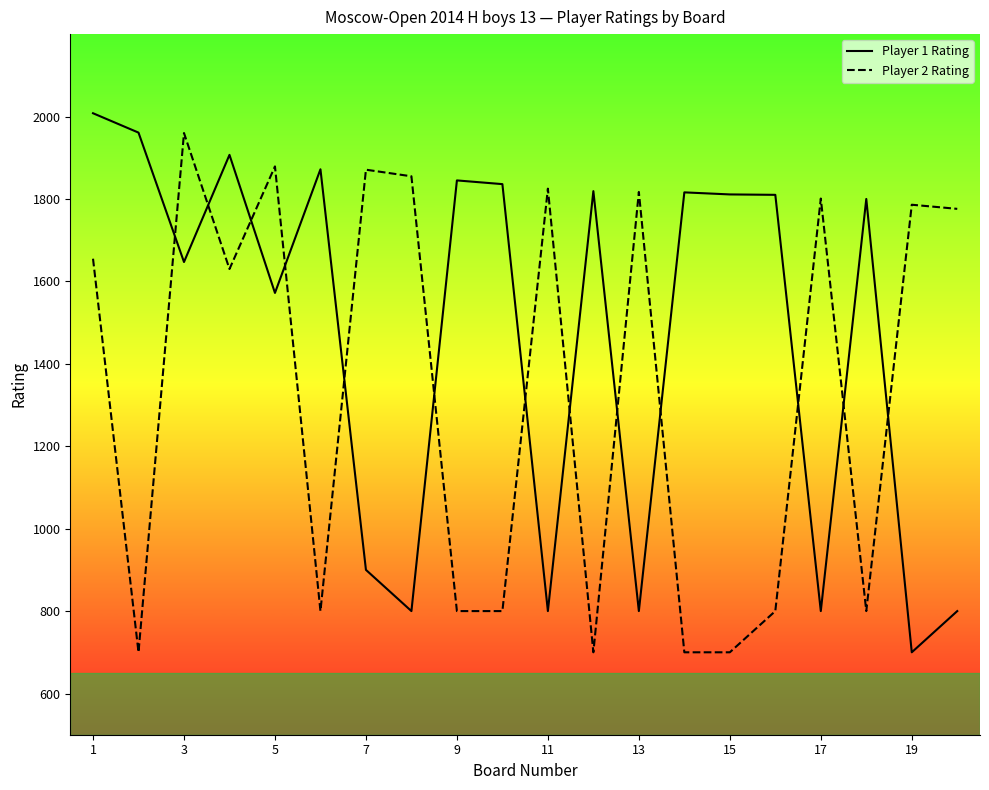

After their last crossing, which series has the higher values: Player 1 Rating or Player 2 Rating?

Player 2 Rating